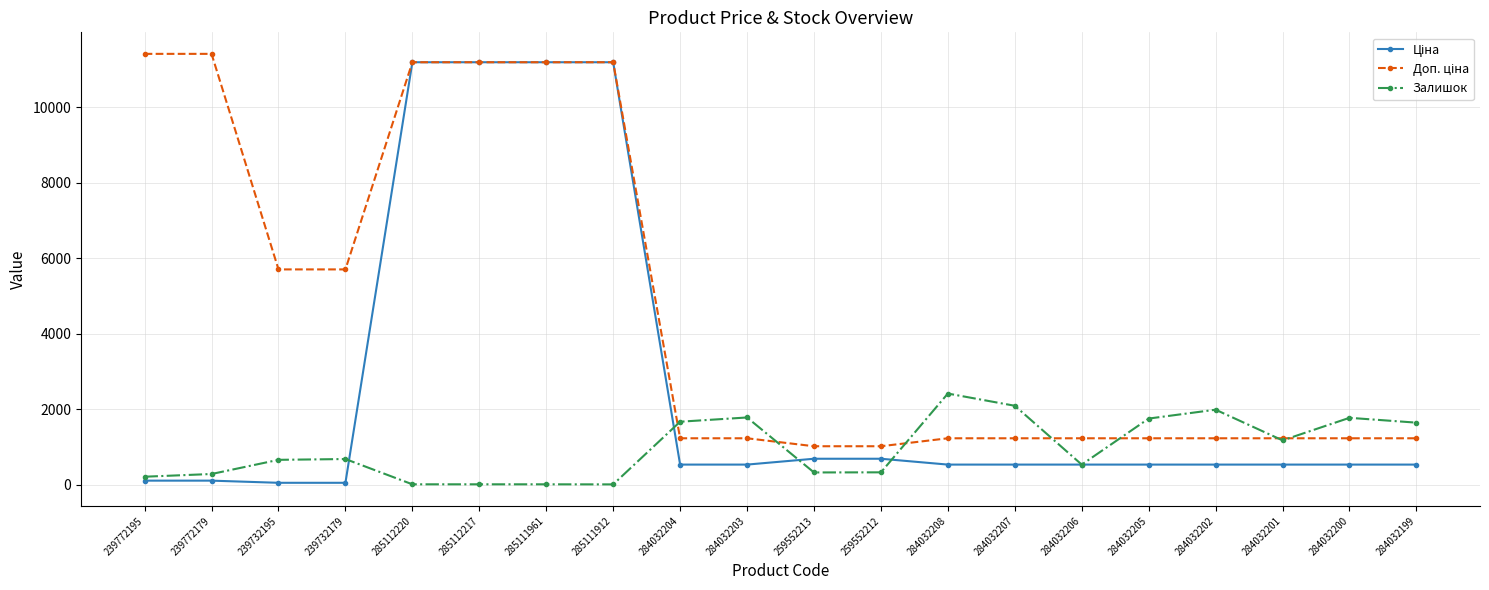

The value of Залишок at 284032203 is 2416.3. True or false?

False